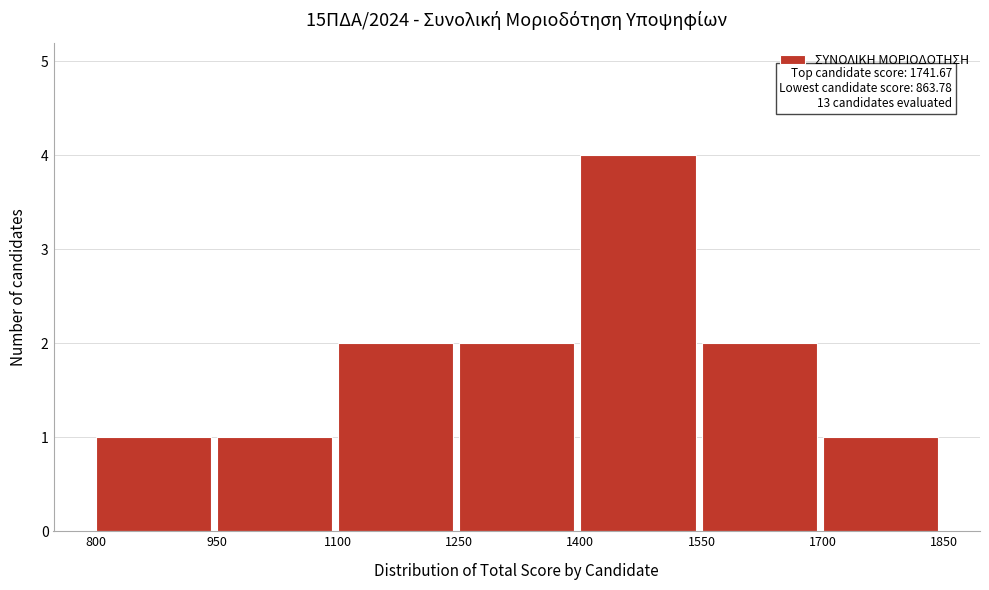

Which range on the x-axis has the tallest bar?

1400 to 1550